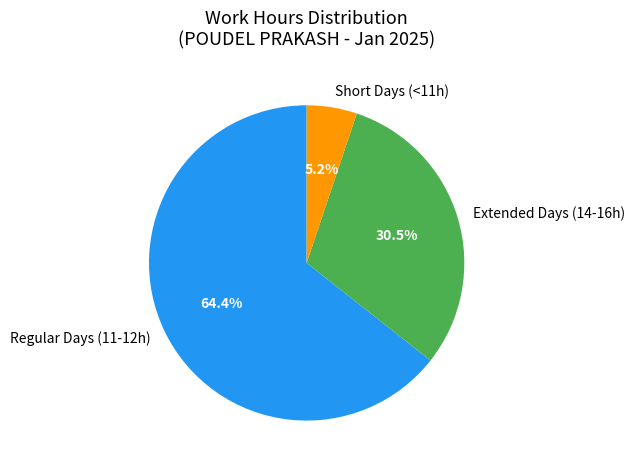

Which category accounts for the majority?

Regular Days (11-12h)